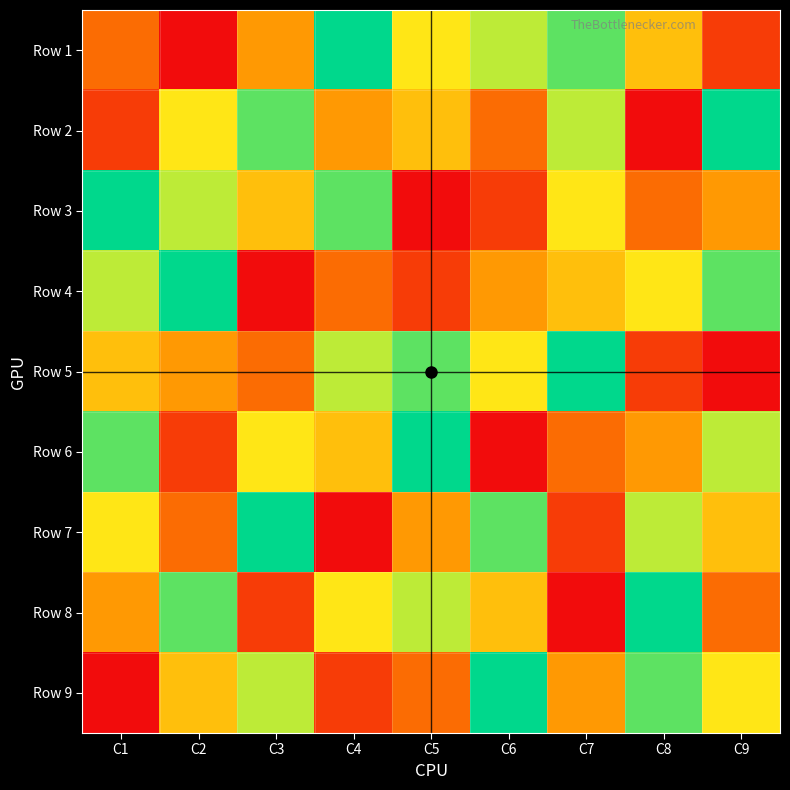

Reading left to right, what are all the values shown in this chart?

Row 1: C1=3	C2=1	C3=4	C4=9	C5=6	C6=7	C7=8	C8=5	C9=2
Row 2: C1=2	C2=6	C3=8	C4=4	C5=5	C6=3	C7=7	C8=1	C9=9
Row 3: C1=9	C2=7	C3=5	C4=8	C5=1	C6=2	C7=6	C8=3	C9=4
Row 4: C1=7	C2=9	C3=1	C4=3	C5=2	C6=4	C7=5	C8=6	C9=8
Row 5: C1=5	C2=4	C3=3	C4=7	C5=8	C6=6	C7=9	C8=2	C9=1
Row 6: C1=8	C2=2	C3=6	C4=5	C5=9	C6=1	C7=3	C8=4	C9=7
Row 7: C1=6	C2=3	C3=9	C4=1	C5=4	C6=8	C7=2	C8=7	C9=5
Row 8: C1=4	C2=8	C3=2	C4=6	C5=7	C6=5	C7=1	C8=9	C9=3
Row 9: C1=1	C2=5	C3=7	C4=2	C5=3	C6=9	C7=4	C8=8	C9=6